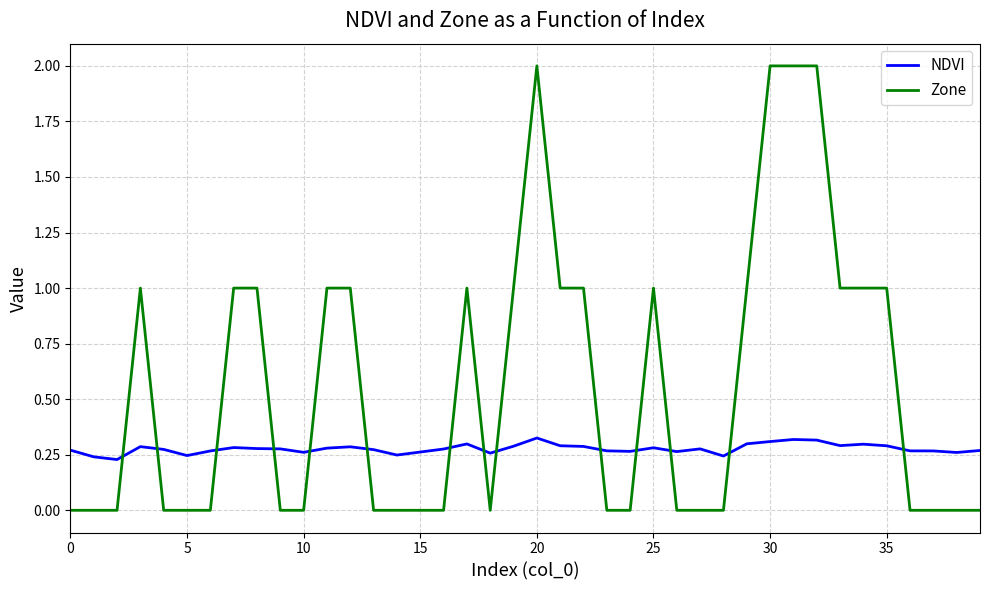

Which series has the largest range (max minus min)?

Zone